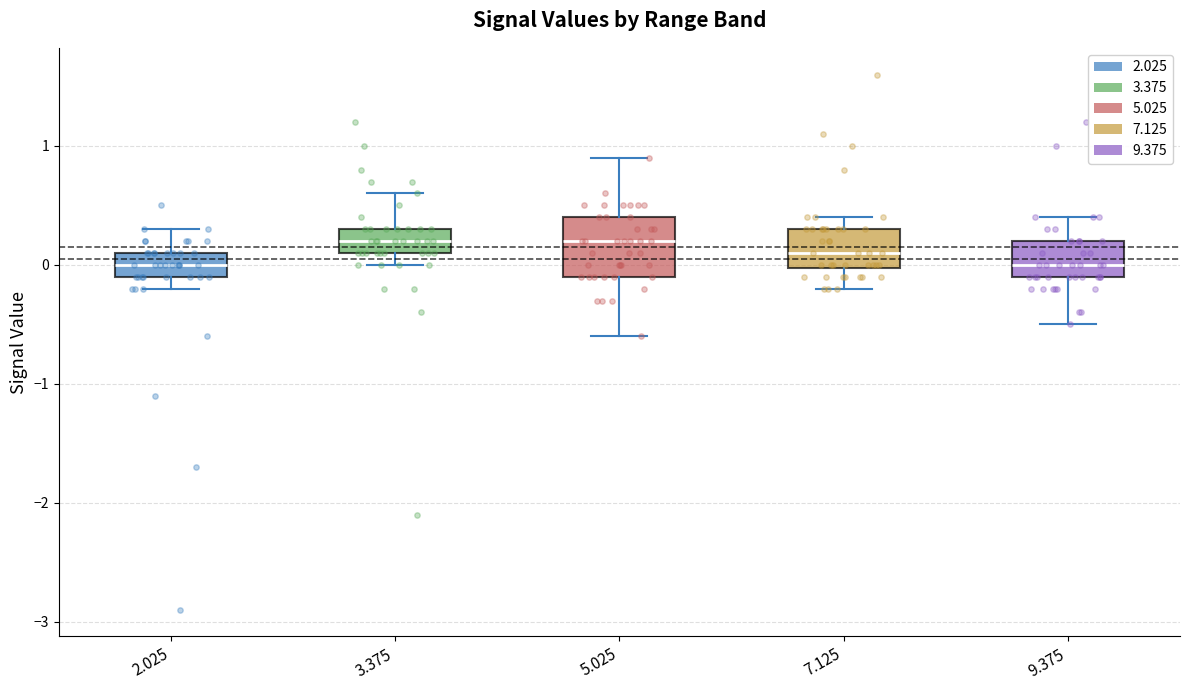

Where does the upper whisker of the box at x = 2.025 end on the y-axis? The values are not printed on the chart, so give them approximately, as read against the axis.

0.3